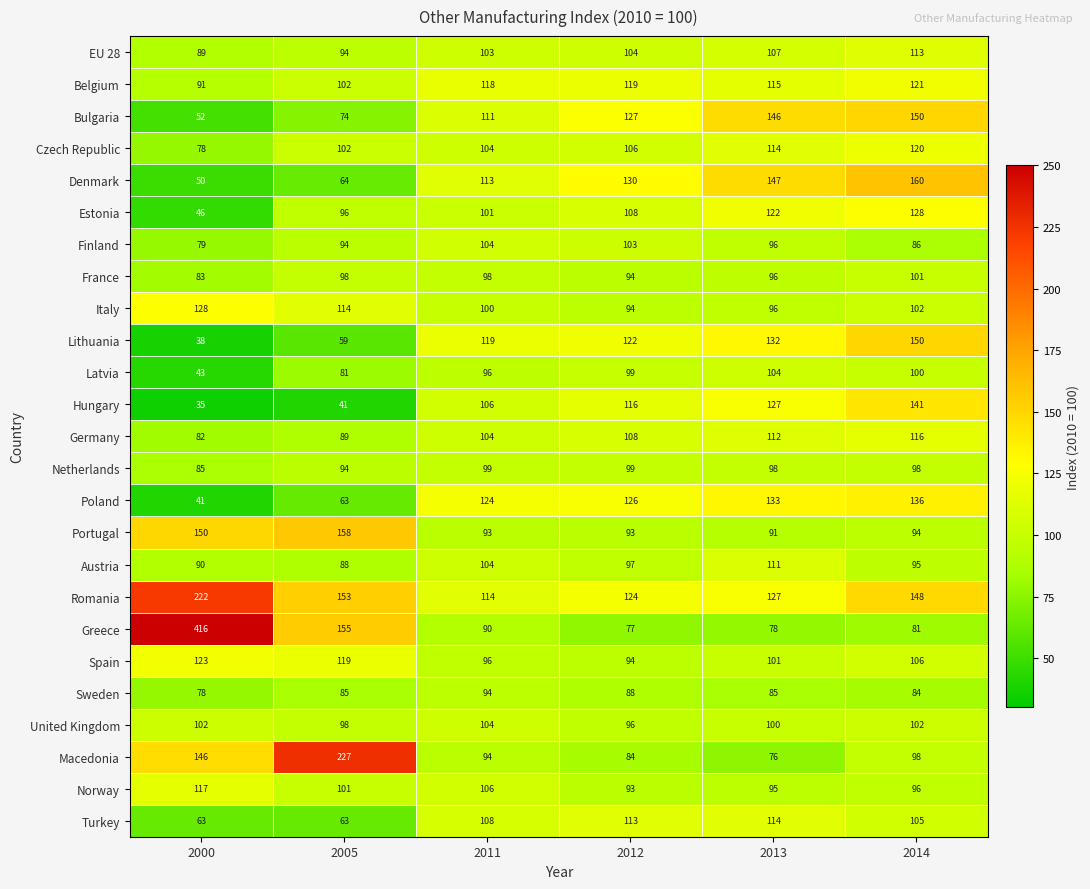

At which category does the chart reach its peak across all series?

2000